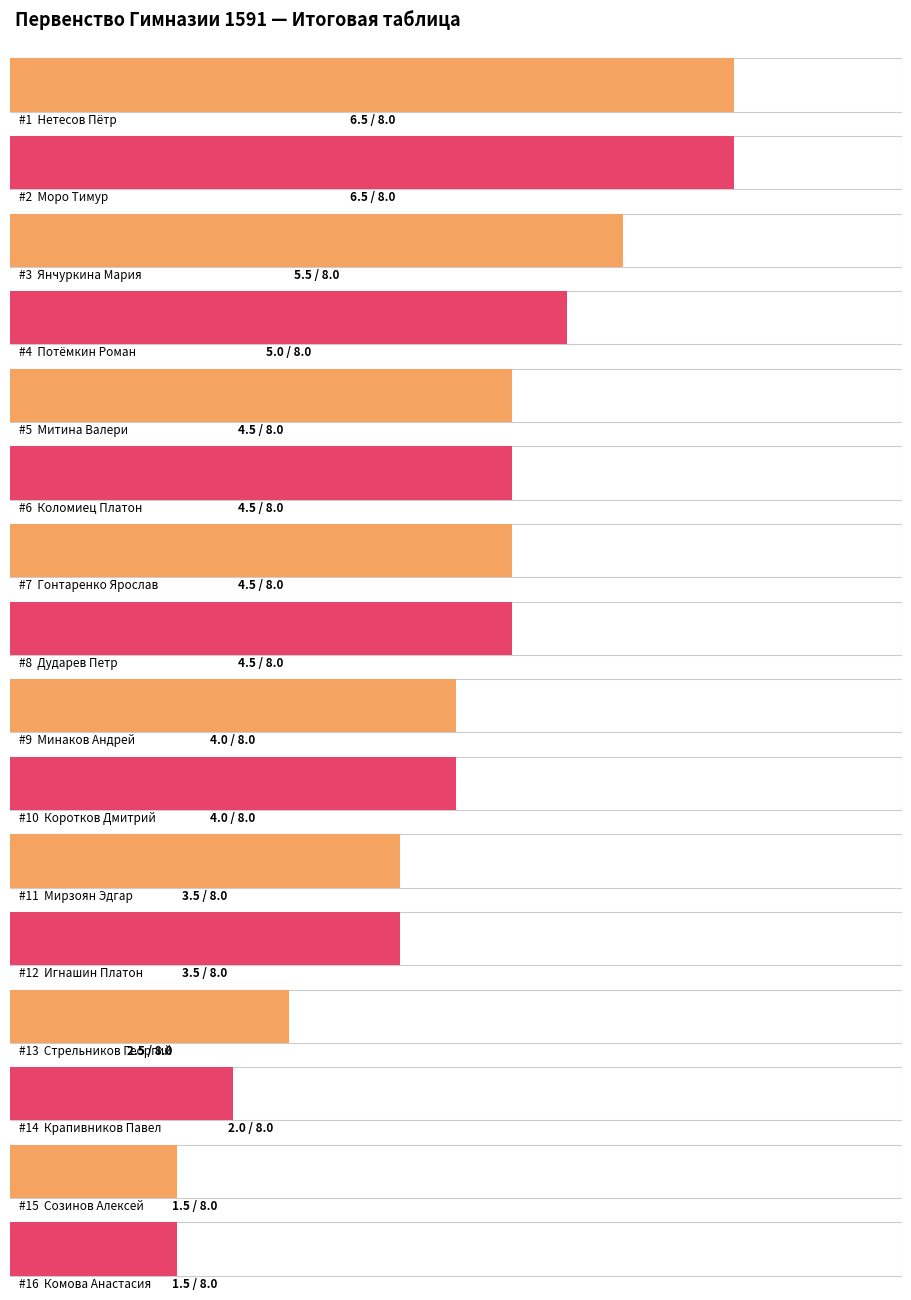

List the labels in order of value, smallest first.

Созинов Алексей, Комова Анастасия, Крапивников Павел, Стрельников Георгий, Мирзоян Эдгар, Игнашин Платон, Минаков Андрей, Коротков Дмитрий, Митина Валери, Коломиец Платон, Гонтаренко Ярослав, Дударев Петр, Потёмкин Роман, Янчуркина Мария, Нетесов Пётр, Моро Тимур